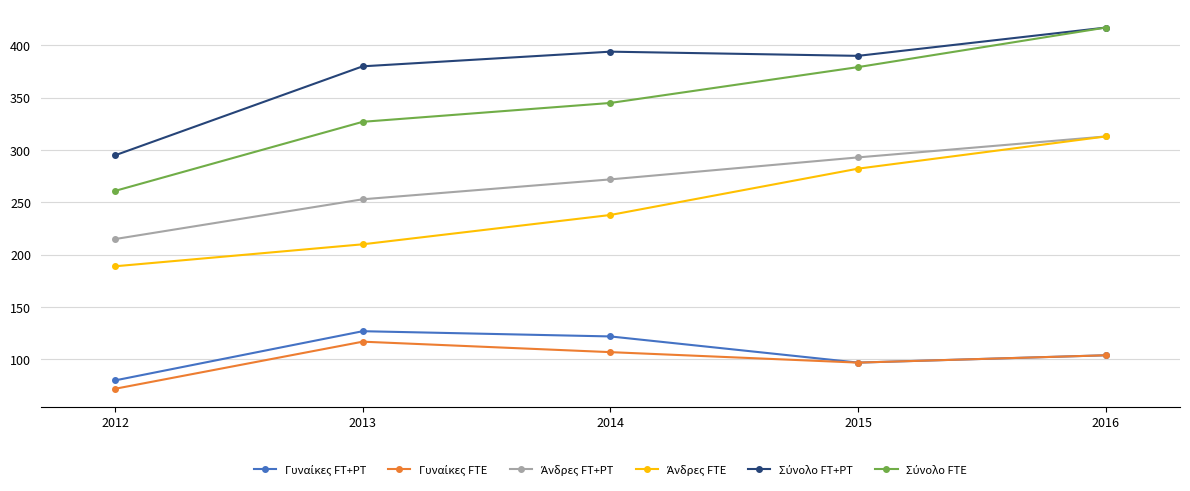

Which label corresponds to the largest value in the chart?

2016